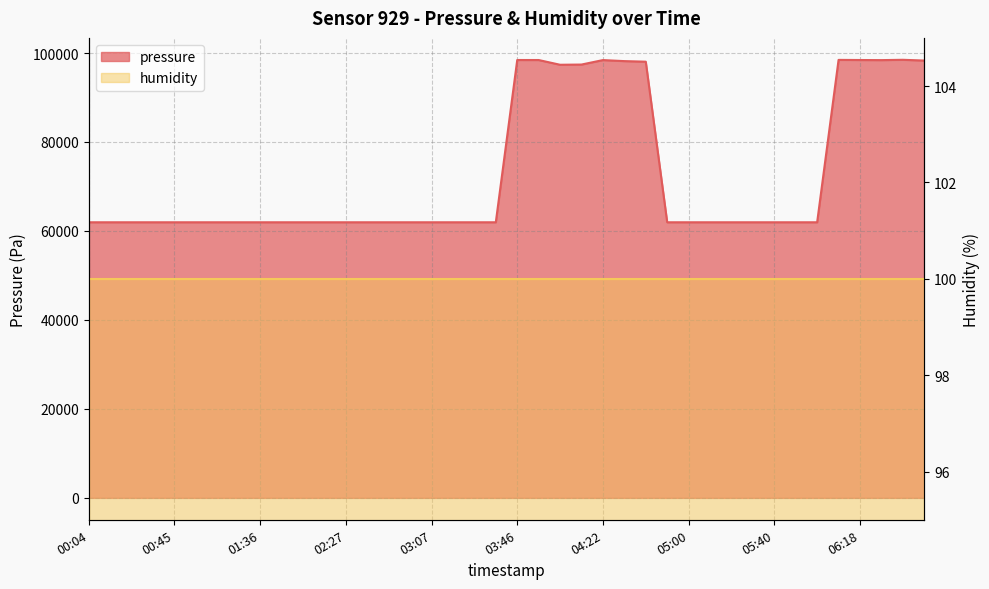

What is the difference between the values at 06:09 and 05:50?

36503.0